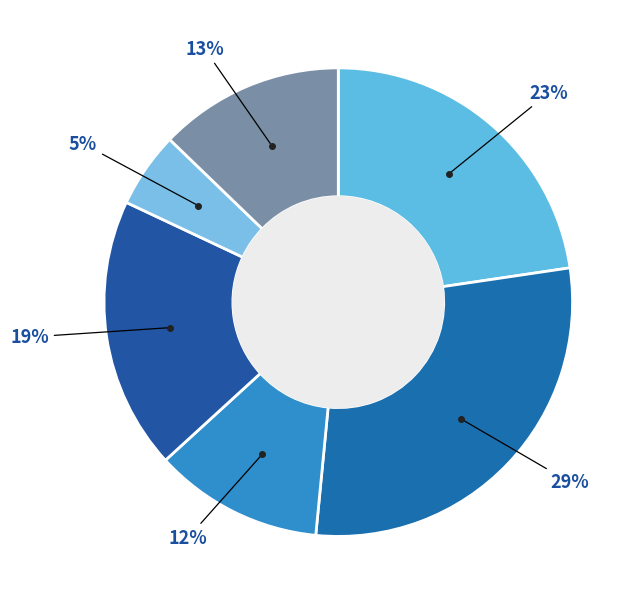

Is there any slice that represents more than half of the pie?

No